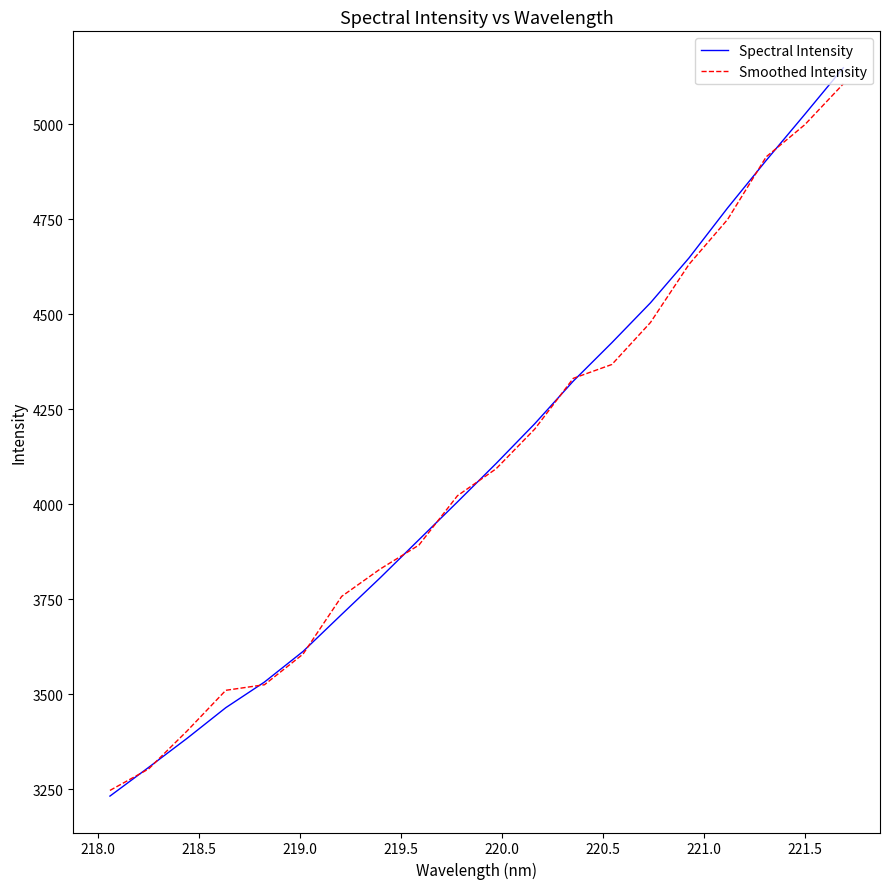

How many values in the Spectral Intensity series are below 4107?

10